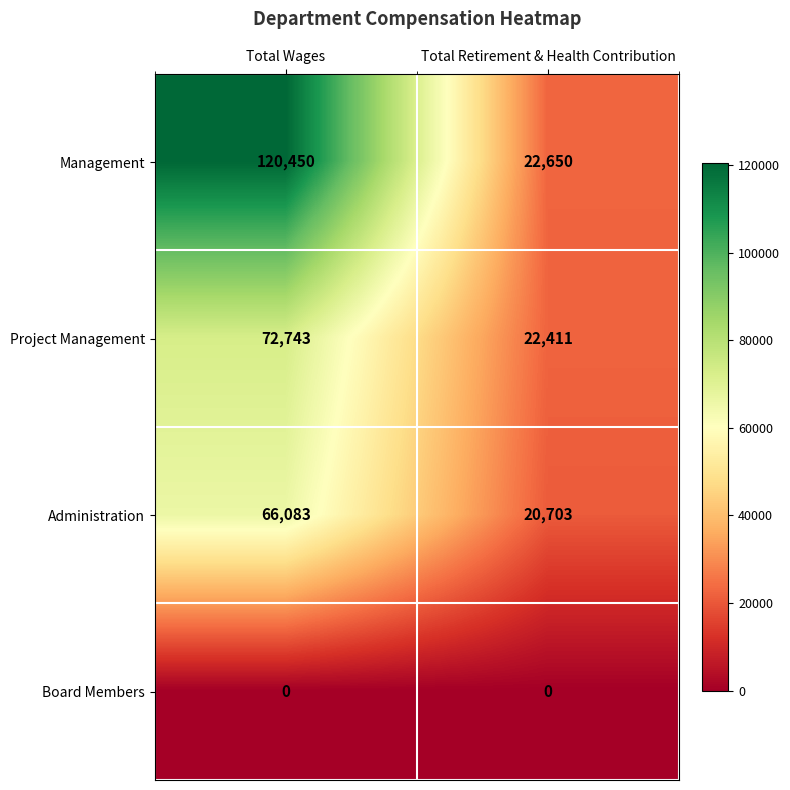

Which category has the lowest value in the Management series?

Total Retirement & Health Contribution